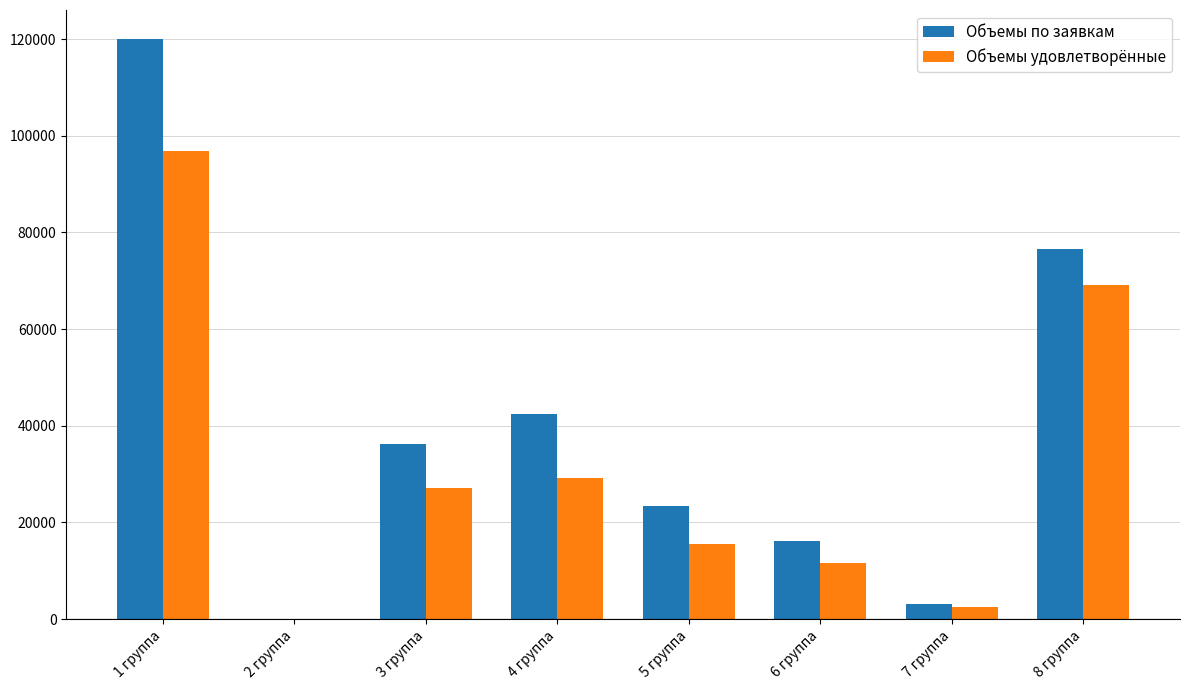

Is the value of Объемы удовлетворённые at 3 группа greater than the value of Объемы по заявкам at 1 группа?

No